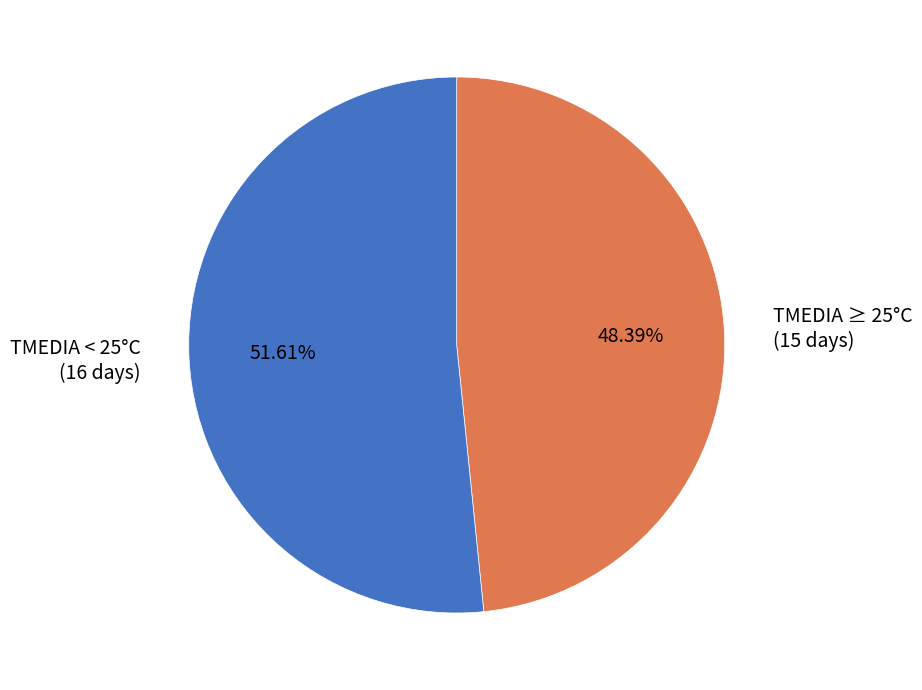

Combined, do TMEDIA ≥ 25°C (15 days) and TMEDIA < 25°C (16 days) account for over 50%?

Yes